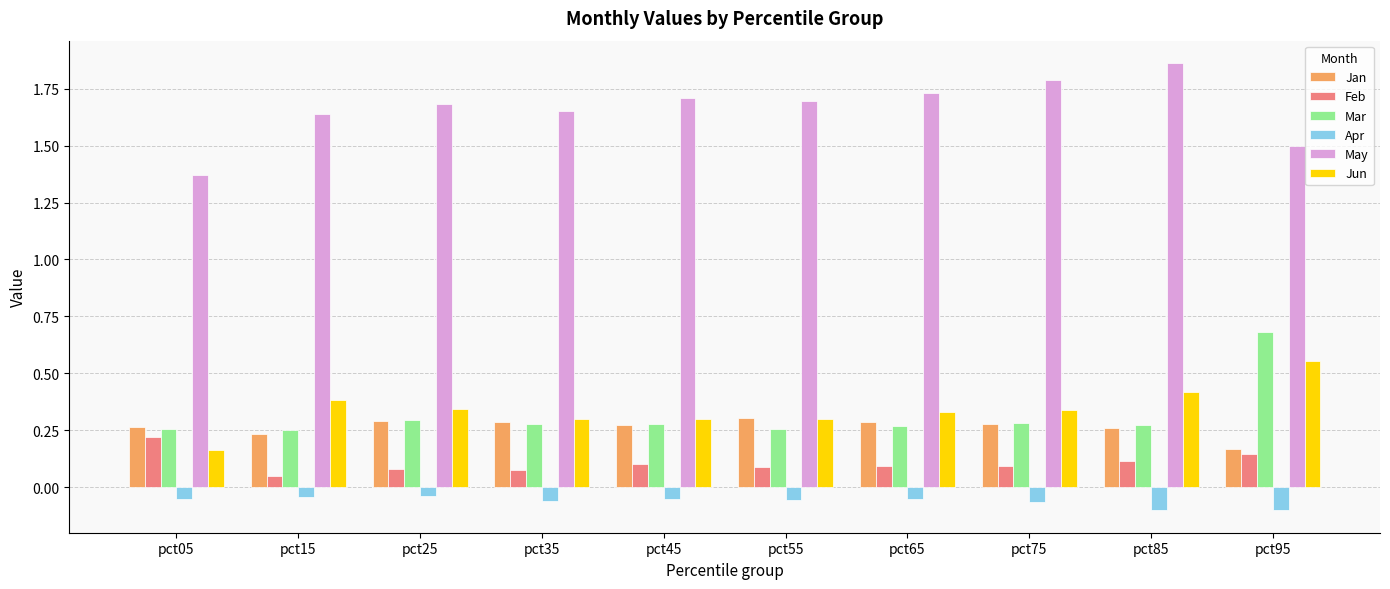

What are all the series names shown in the legend?

Jan, Feb, Mar, Apr, May, Jun